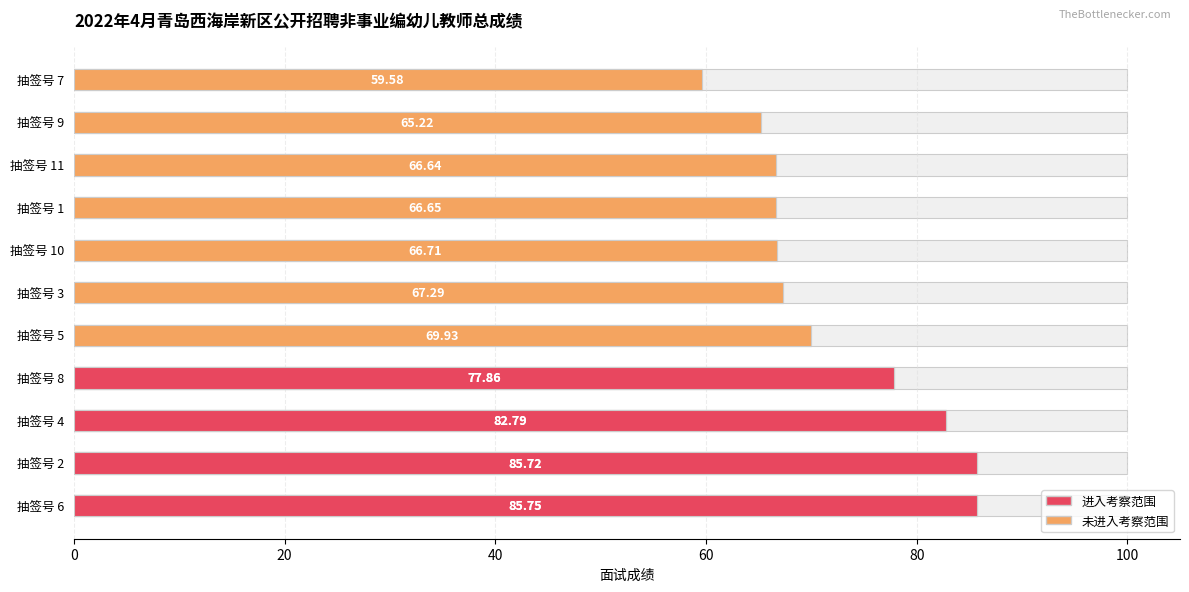

What is the minimum value shown in the chart?

59.6